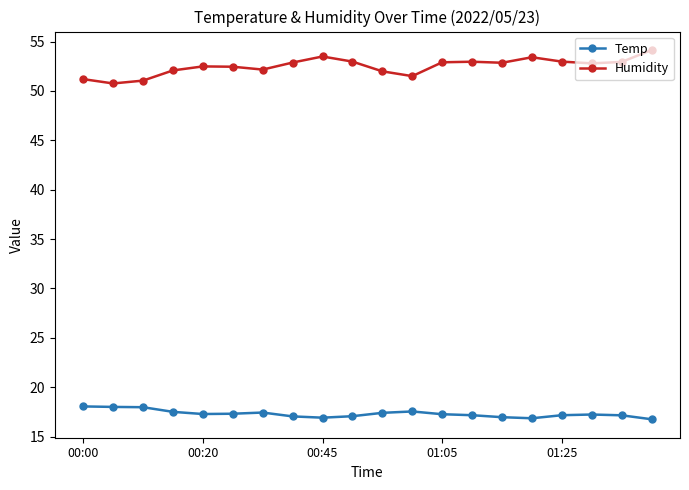

True or false: Humidity and Temp cross at least once.

False